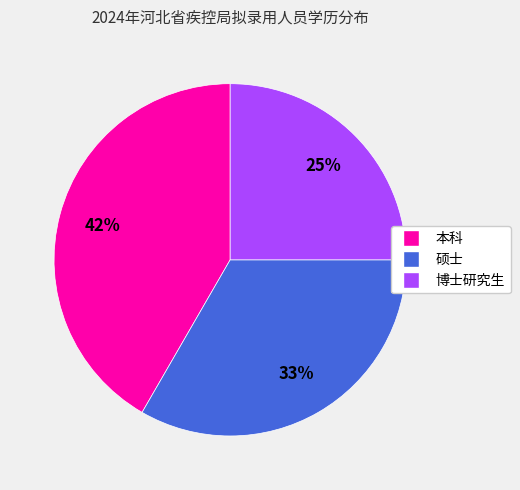

What is the smallest slice in the pie chart?

博士研究生